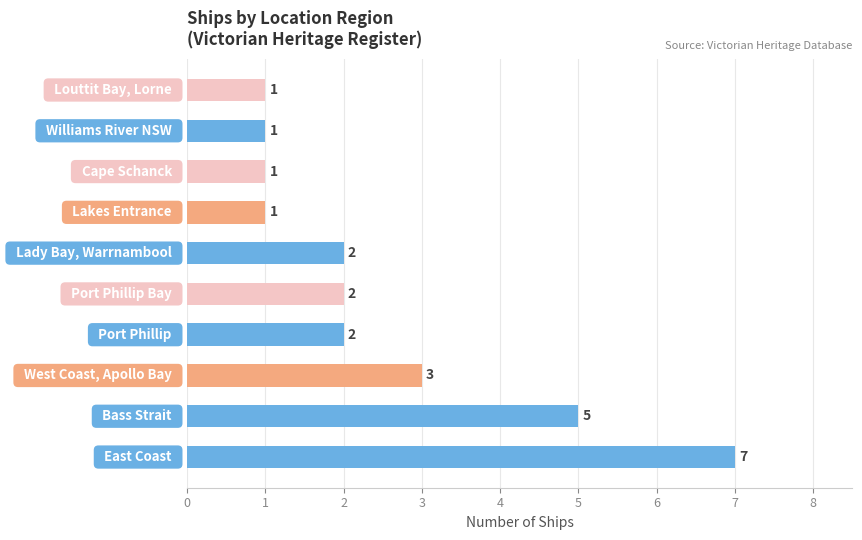

How many values are between 1 and 3?

8